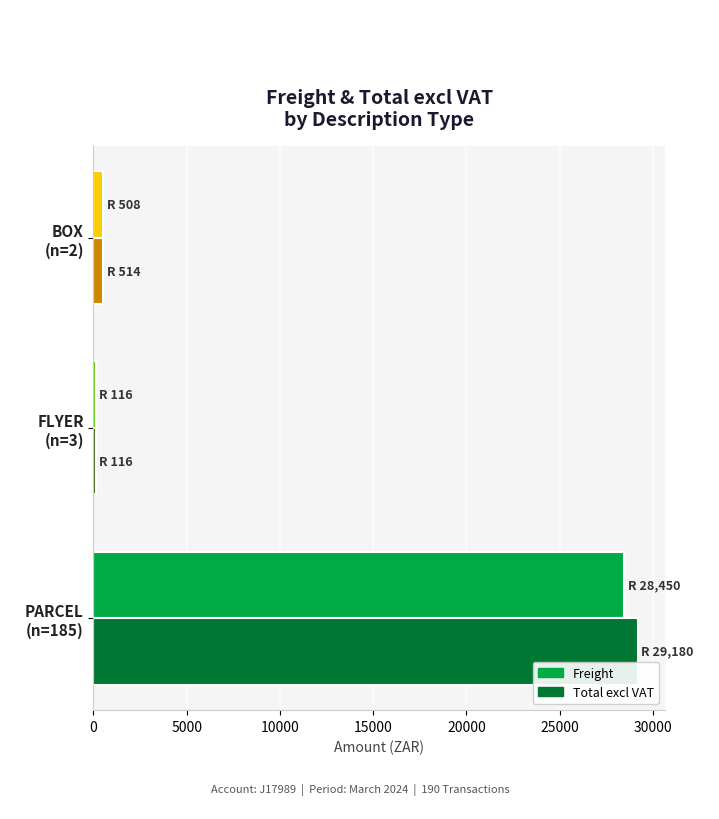

Rank the series by their average value, from highest to lowest.

Total excl VAT, Freight